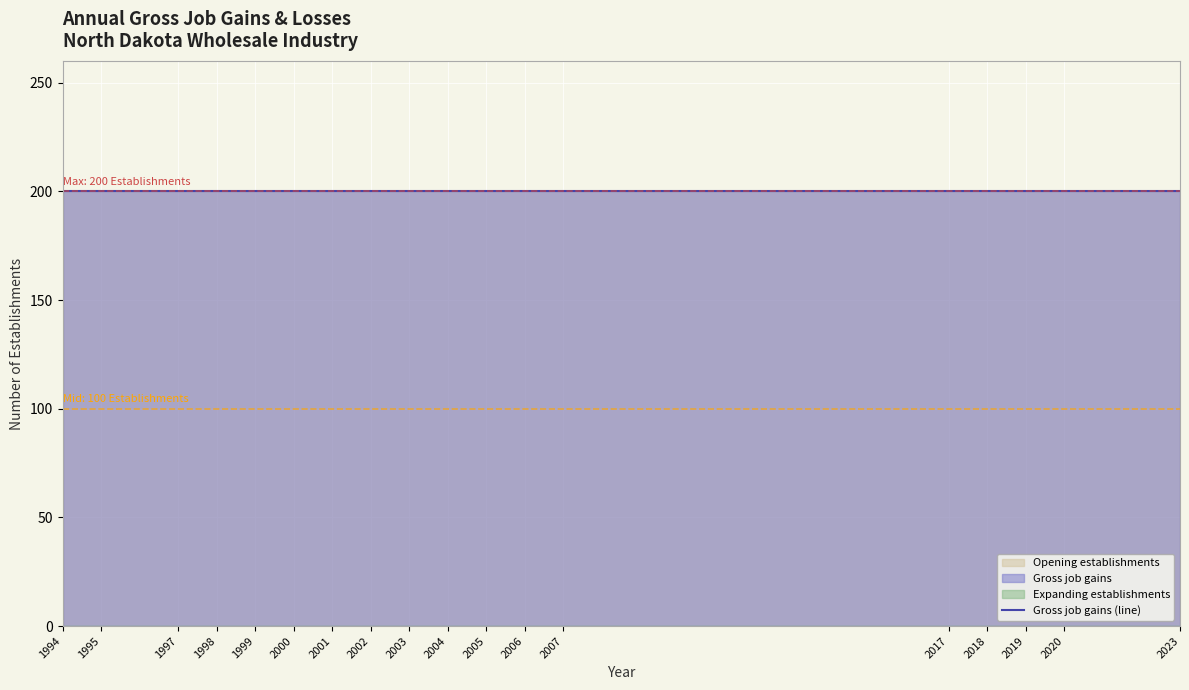

Rank the series at 2007 from lowest to highest value.

Expanding establishments, Gross job gains, Opening establishments